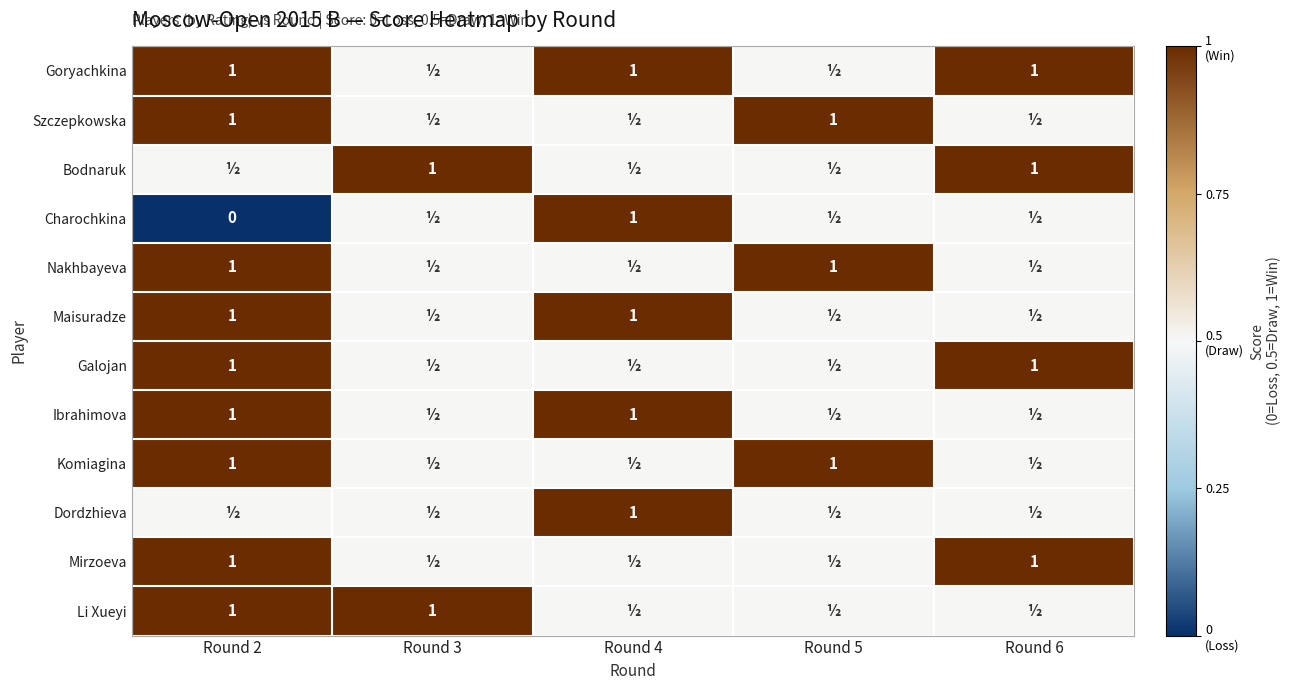

Is it true that Bodnaruk equals 0.4 at Round 3?

False